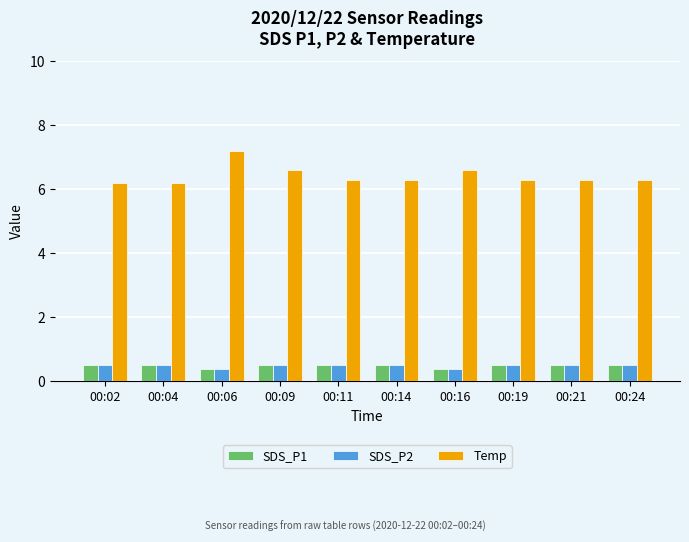

How many bars are there in total?

30